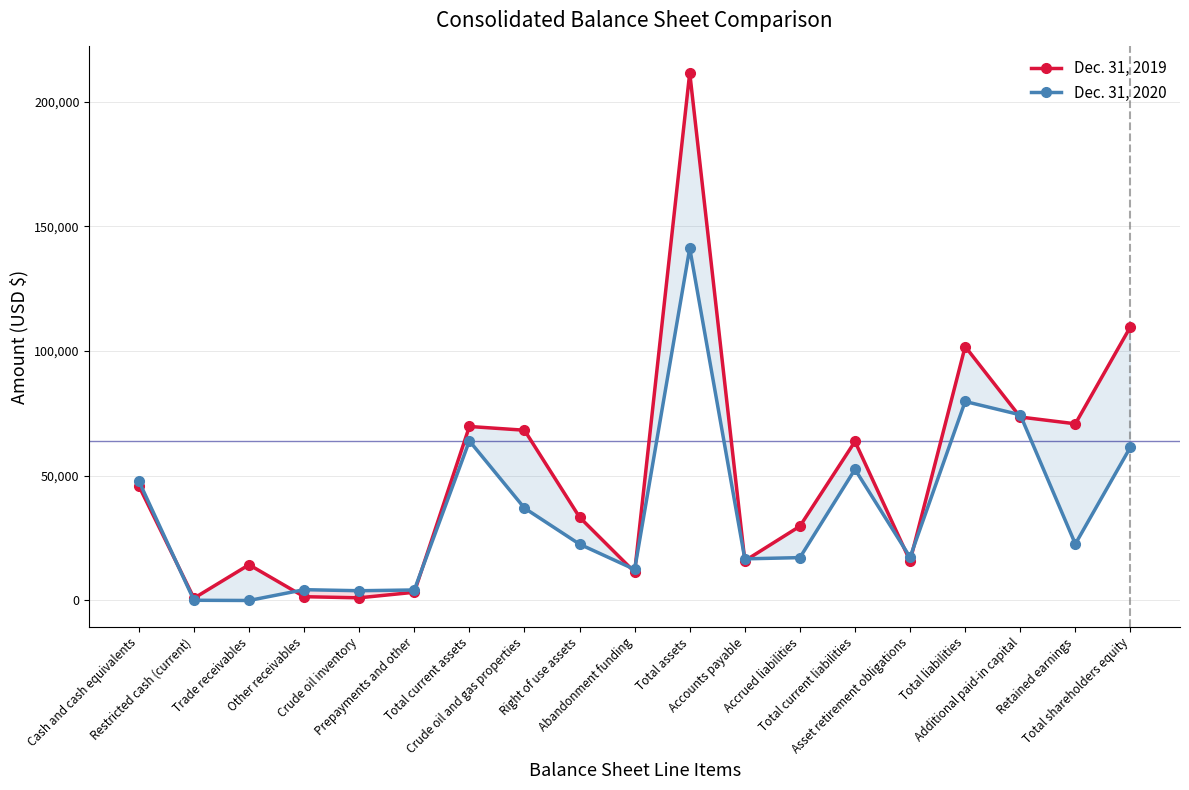

How many values in the Dec. 31, 2019 series are below 33383?

9